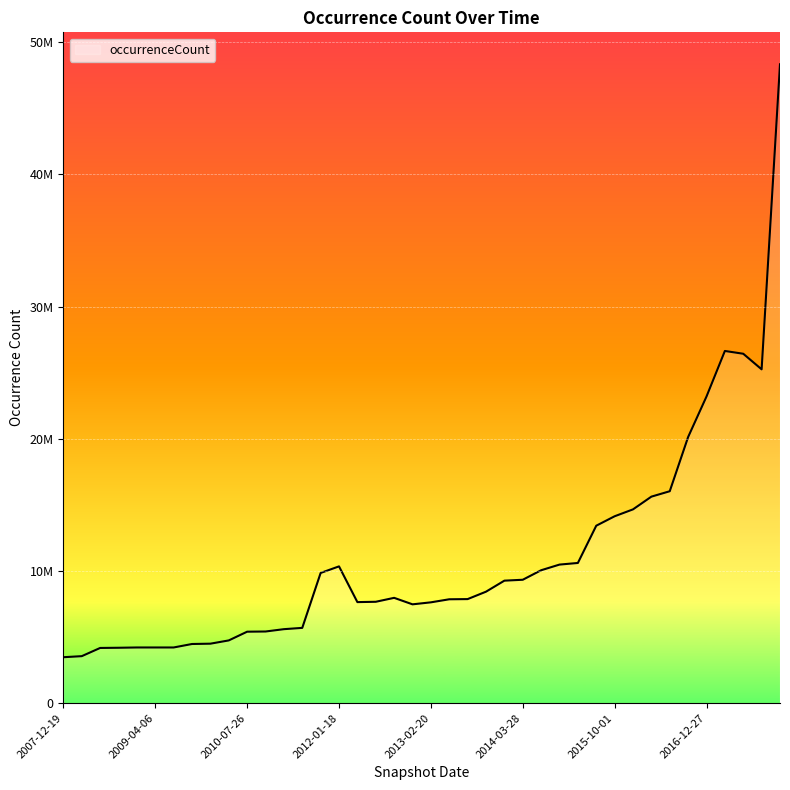

Reading left to right, extract all data points from this chart.

2007-12-19=3476403	2008-04-01=3555878	2008-06-27=4176619	2008-10-10=4191413	2008-12-17=4212867	2009-04-06=4212867	2009-06-17=4212867	2009-09-25=4475967	2009-12-16=4500153	2010-04-01=4746944	2010-07-26=5406877	2010-11-17=5420792	2011-02-21=5597422	2011-06-10=5695851	2011-09-05=9850216	2012-01-18=10347616	2012-03-26=7644470	2012-07-13=7669894	2012-10-31=7967391	2012-12-11=7476419	2013-02-20=7627621	2013-05-21=7859030	2013-07-09=7872635	2013-09-10=8433526	2013-12-20=9267307	2014-03-28=9335685	2014-09-08=10055261	2015-01-19=10483091	2015-04-09=10606036	2015-07-03=13423979	2015-10-01=14138266	2016-01-04=14659892	2016-04-05=15622858	2016-07-04=16032173	2016-10-07=20131845	2016-12-27=23196417	2017-04-12=26642935	2017-07-24=26432562	2017-10-12=25253131	2017-12-22=48330079